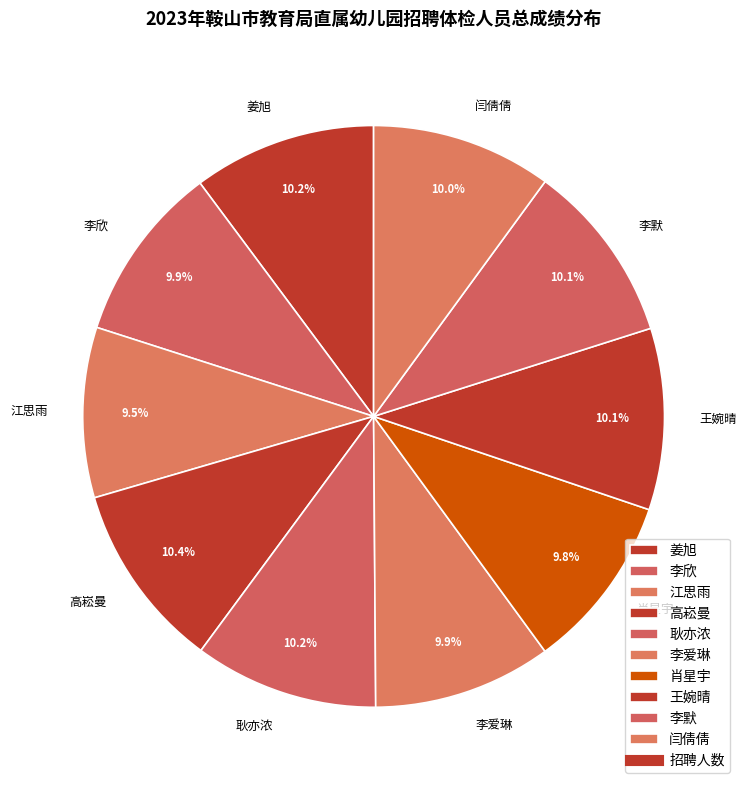

Is 李欣 the majority of the pie?

No